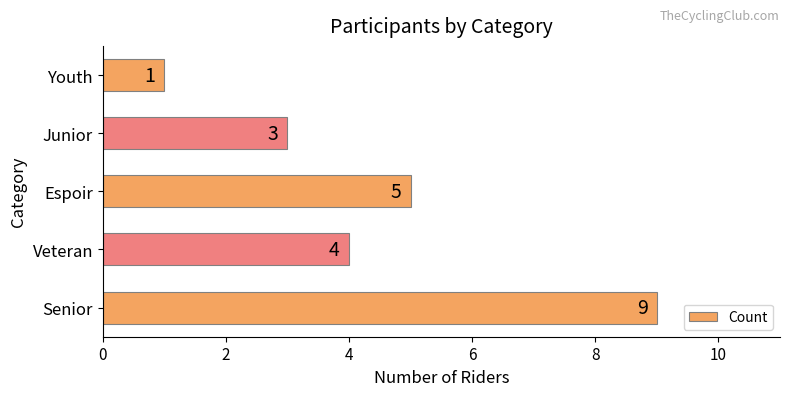

Reading bottom to top, what are all the values shown in this chart?

9	4	5	3	1